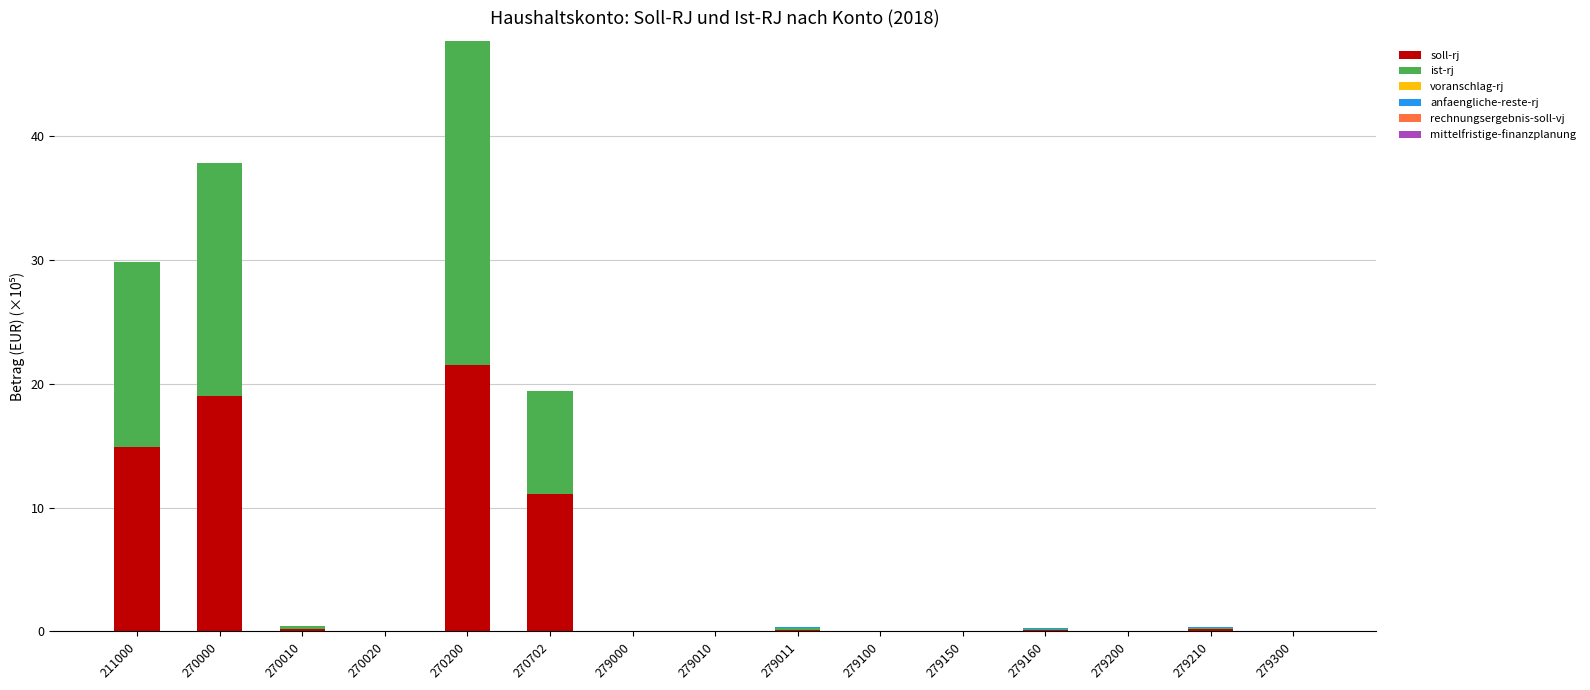

What is the sum of all soll-rj values?

67.3